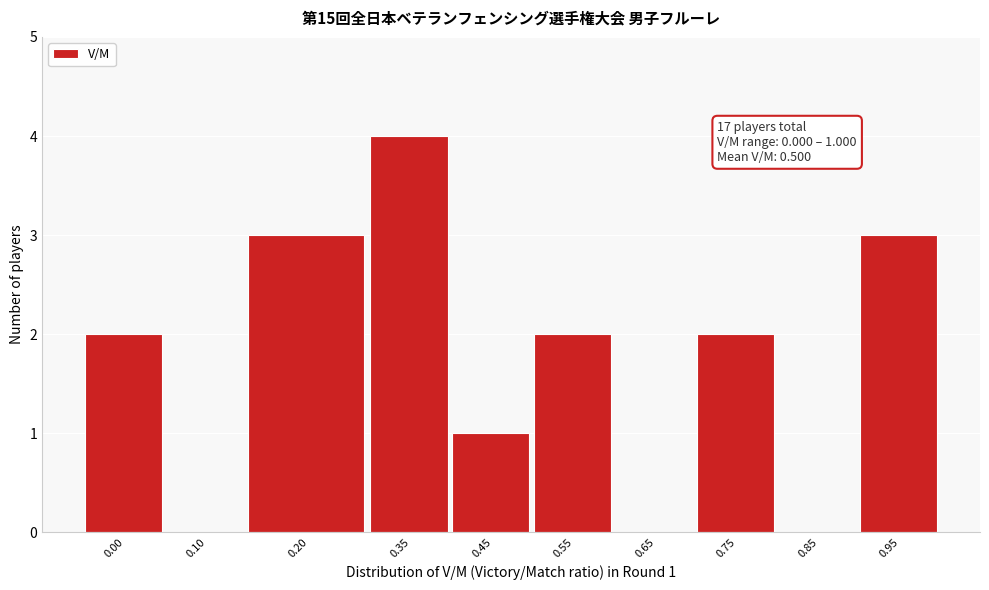

Reading left to right, what are all the values shown in this chart?

0.00=2	0.10=0	0.20=3	0.35=4	0.45=1	0.55=2	0.65=0	0.75=2	0.85=0	0.95=3